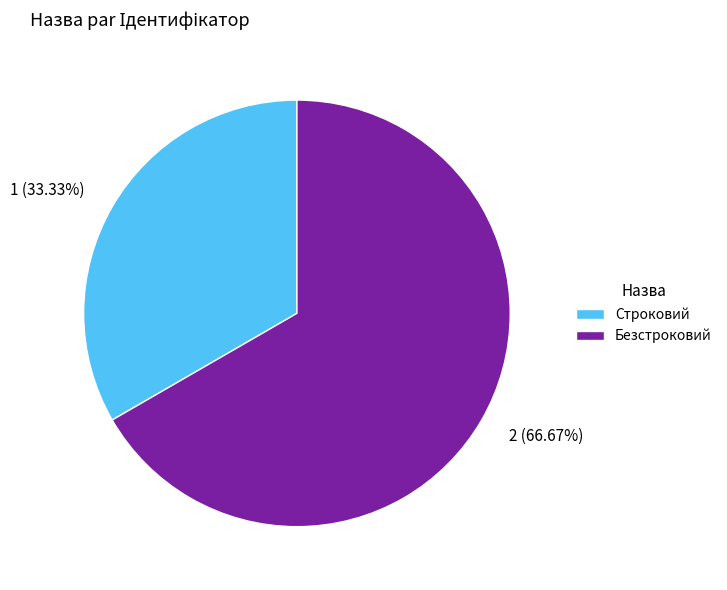

To the nearest percent, what is the difference between the Строковий and Безстроковий slice percentages?

33%